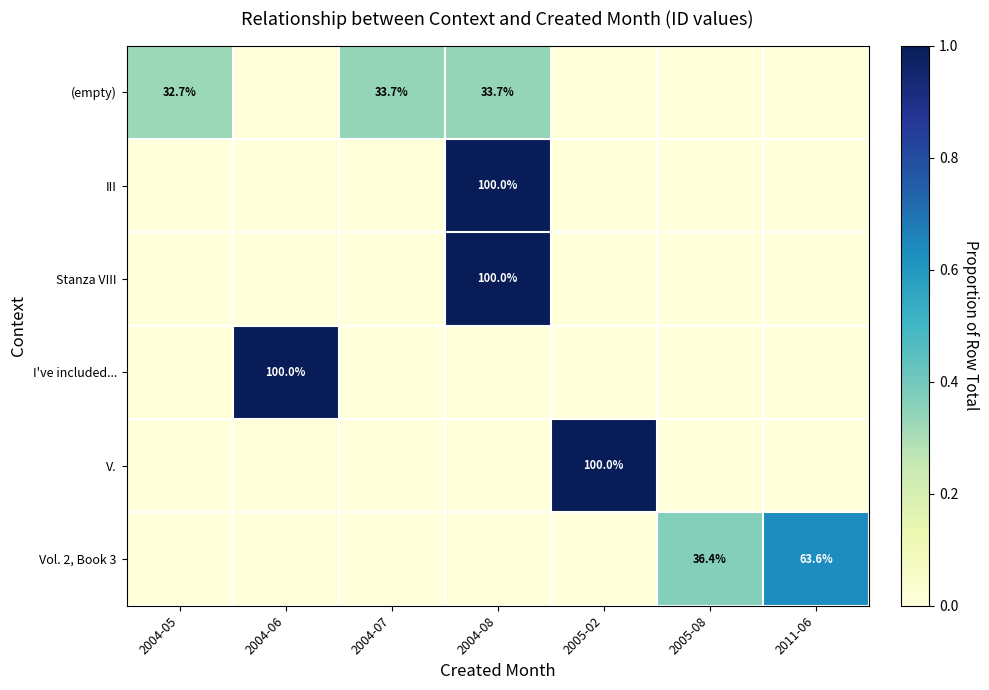

Which category has the lowest value across all series?

2004-06